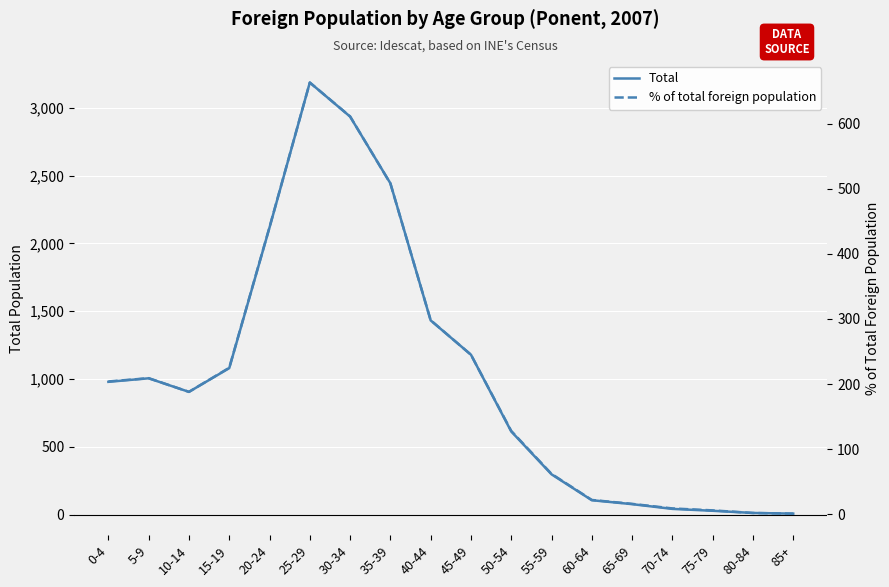

What is the average value of the % of total foreign population series?

213